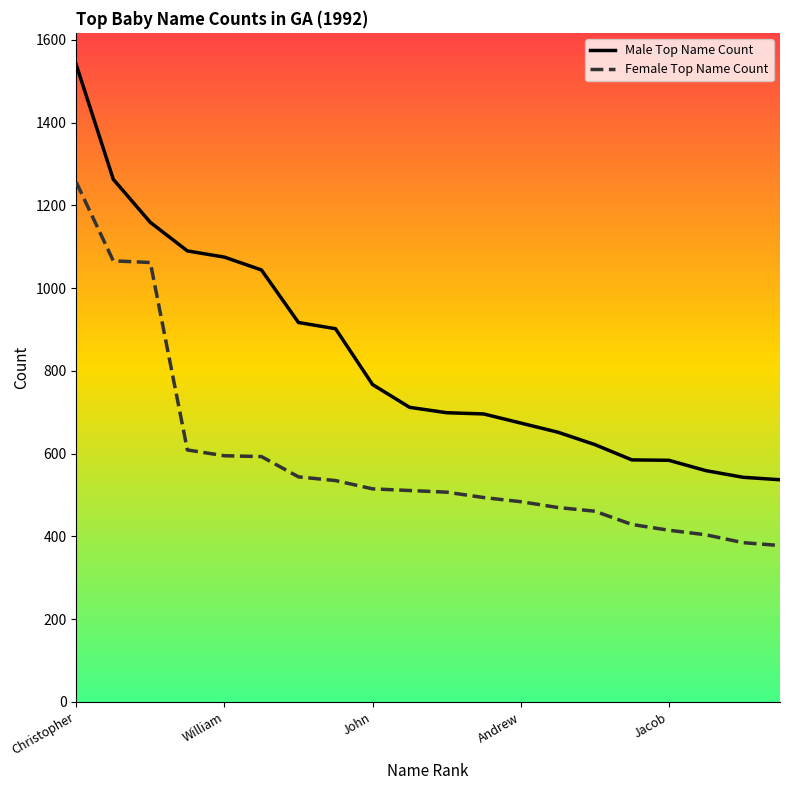

What is the maximum value shown in the chart?

1540